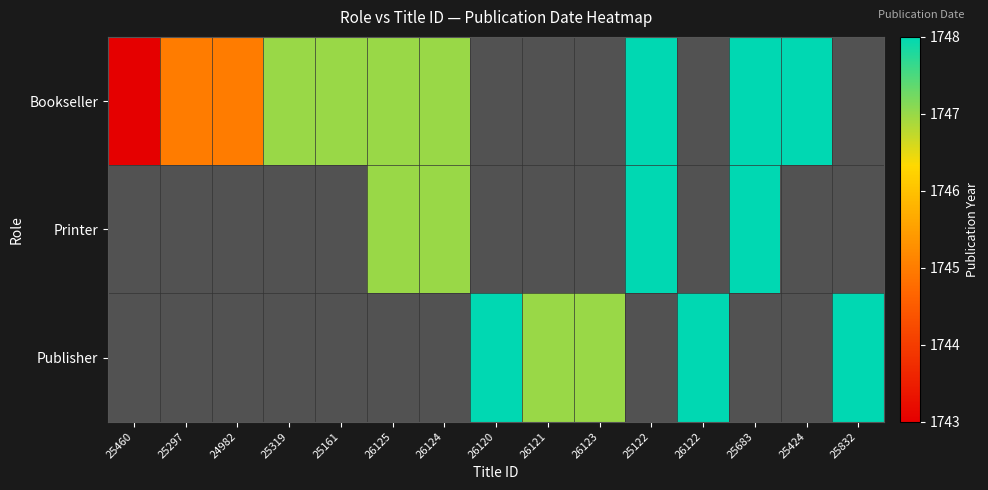

Which series has the widest spread of values?

Bookseller